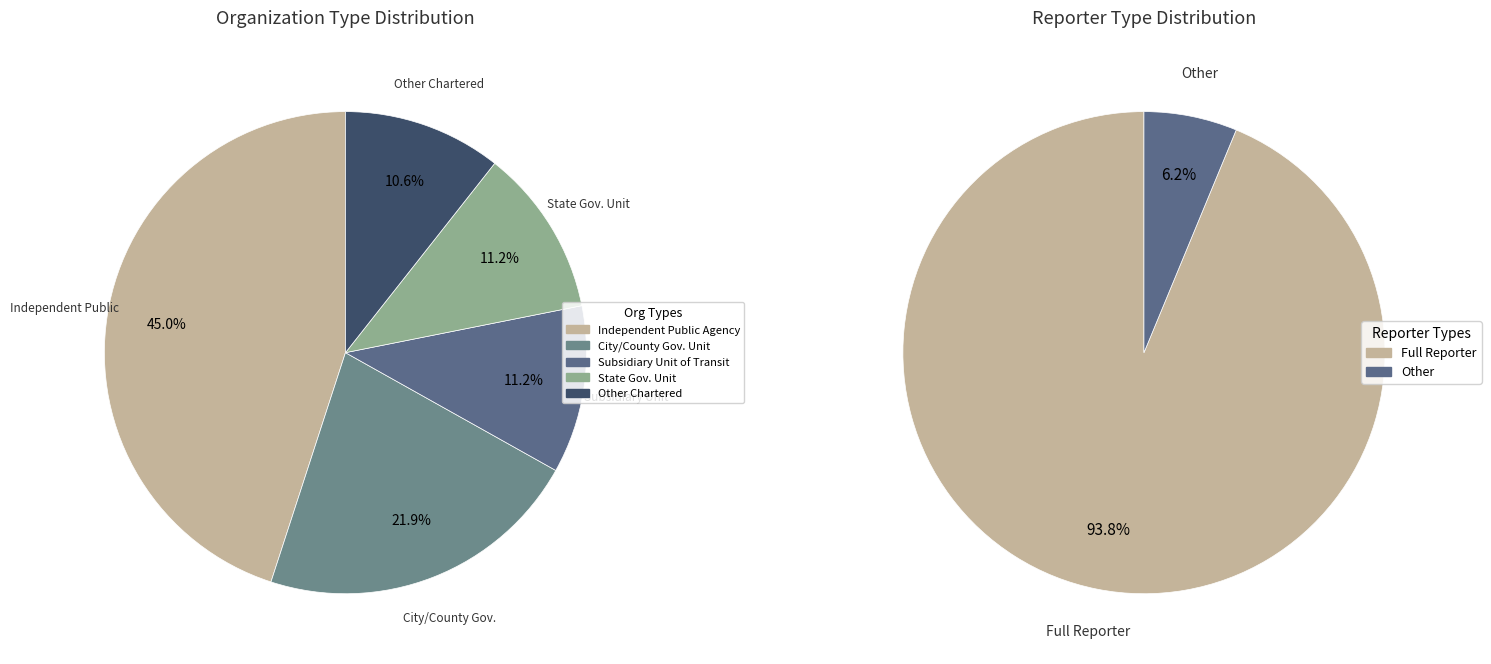

What percentage is the State Government Unit or Department slice, to the nearest percent?

11%